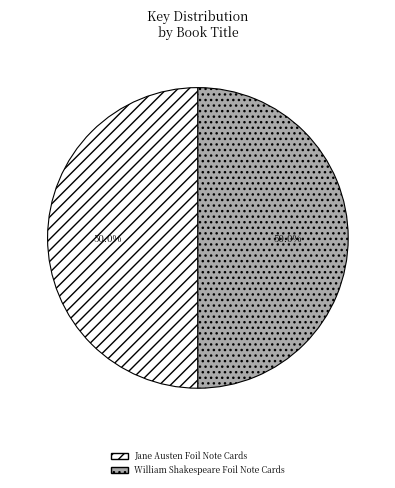

How much of the chart is everything except William Shakespeare Foil Note Cards?

50.0%